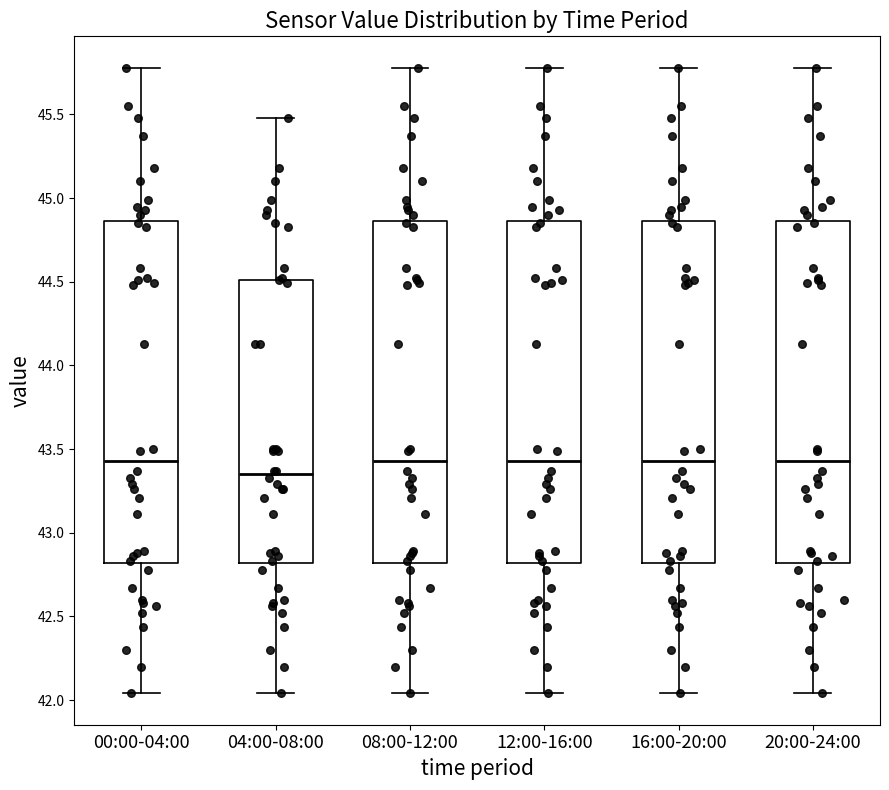

Where is the upper edge of the box for 20:00-24:00 on the y-axis? The values are not printed on the chart, so give them approximately, as read against the axis.

44.85